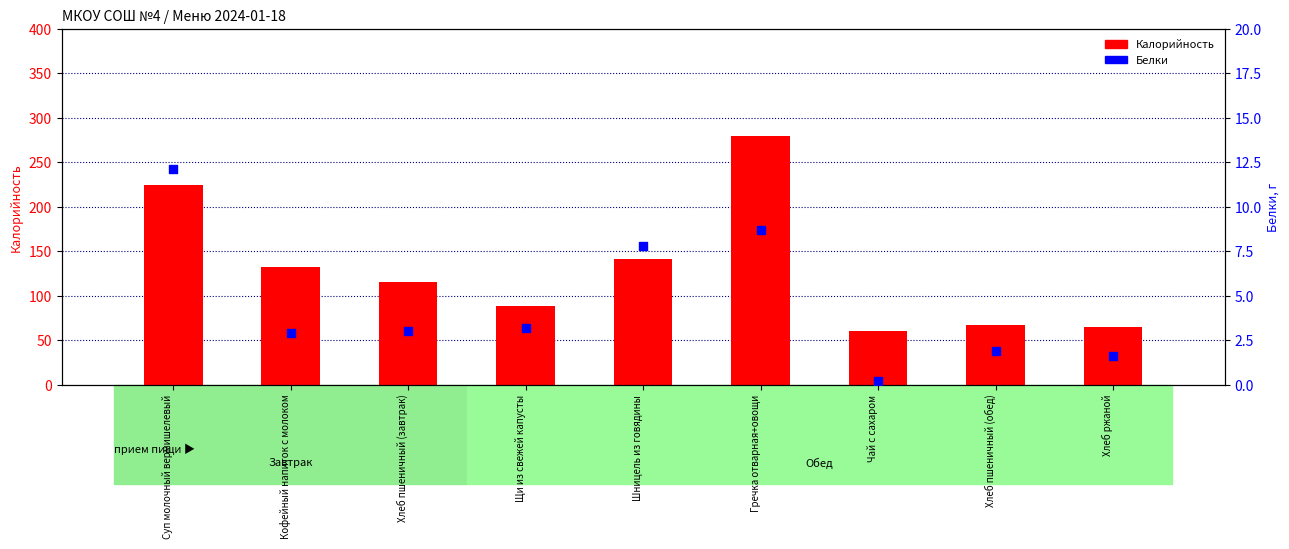

Which series reaches the minimum Y coordinate?

Белки